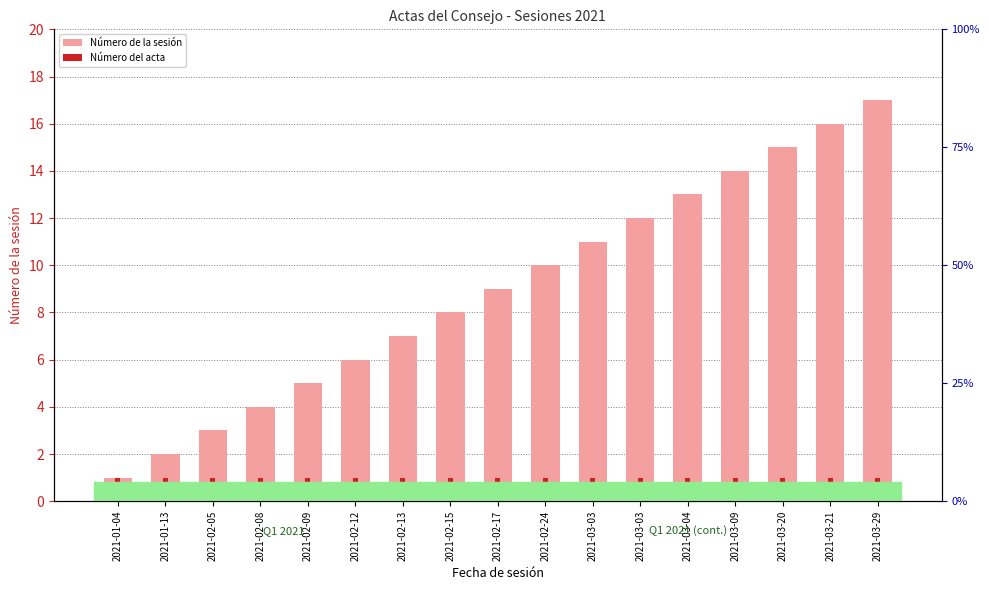

What is the minimum value shown in the chart?

1